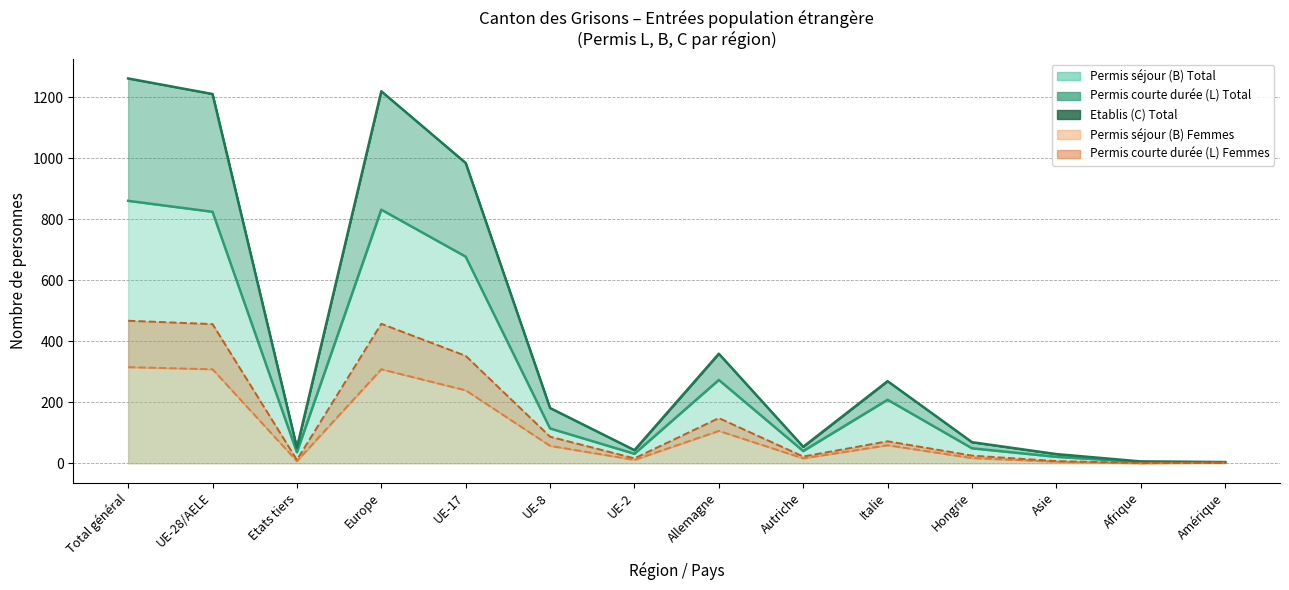

At which label does Total général first exceed 57?

Total général